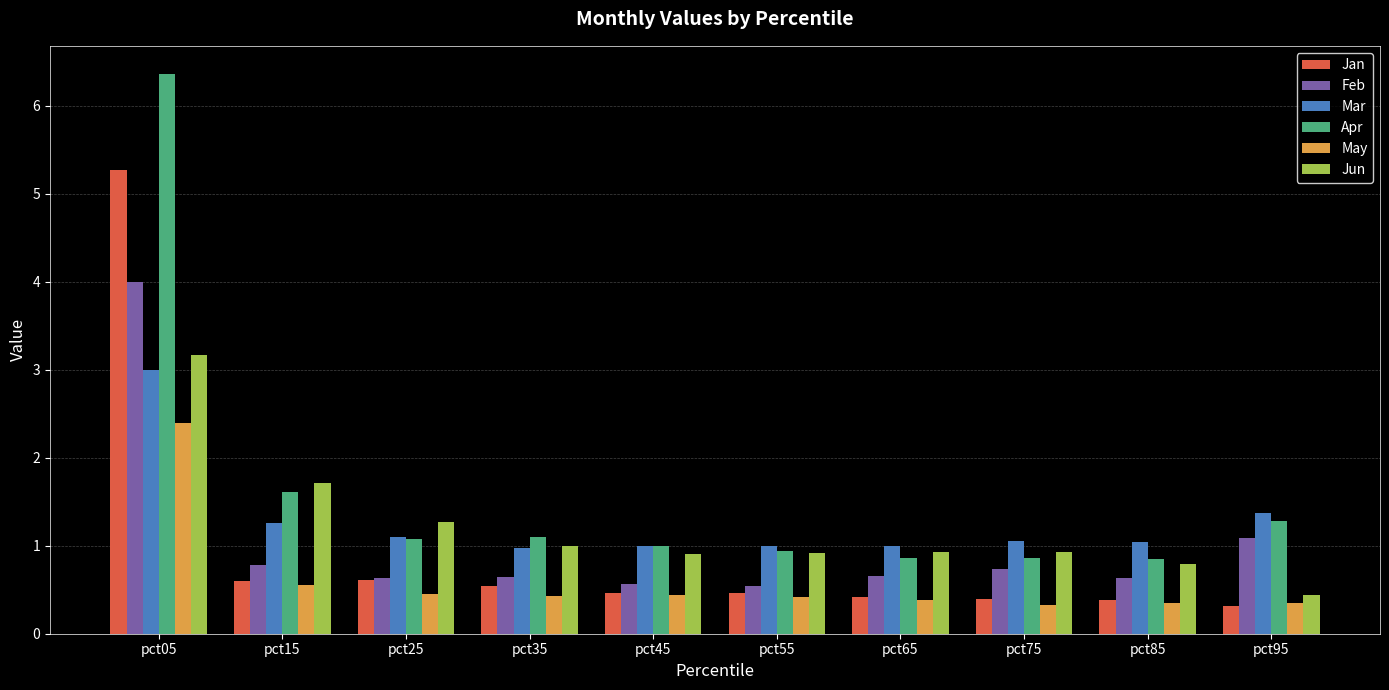

What is the approximate value of Jun at pct35?

1.0